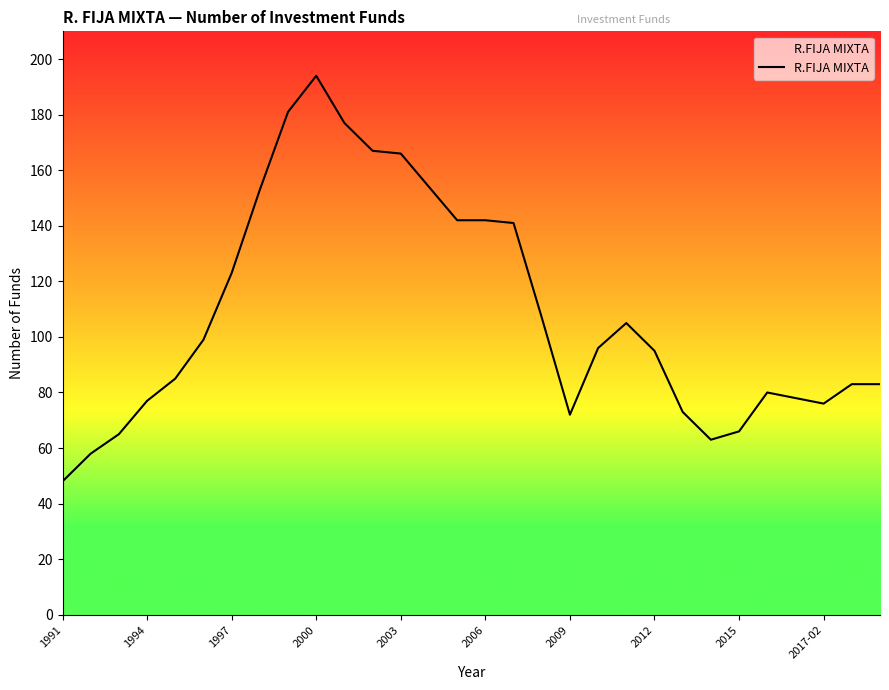

What is the difference between the maximum and minimum values?

146